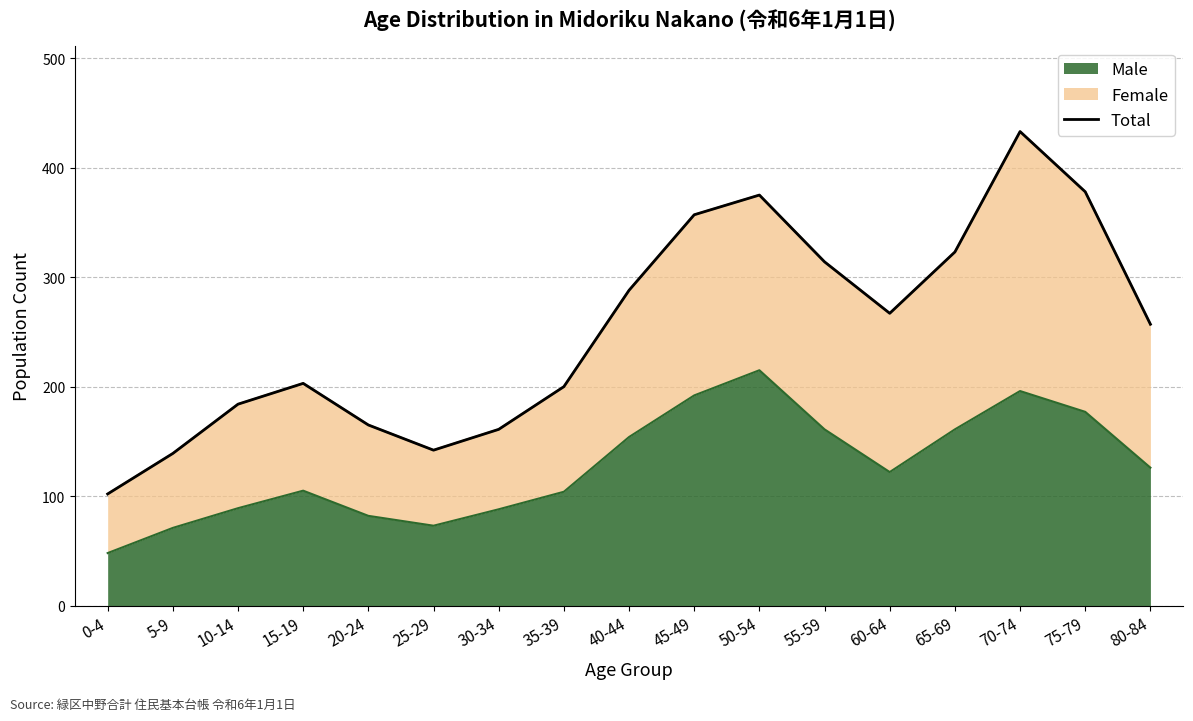

How many data points are above 257?

8